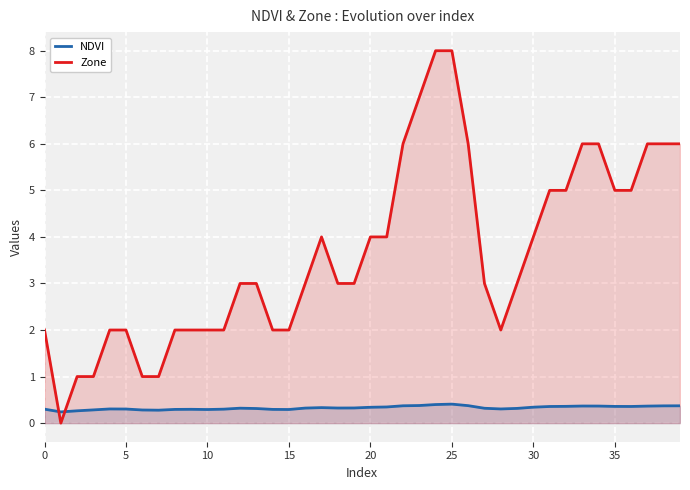

What are all the series names shown in the legend?

NDVI, Zone